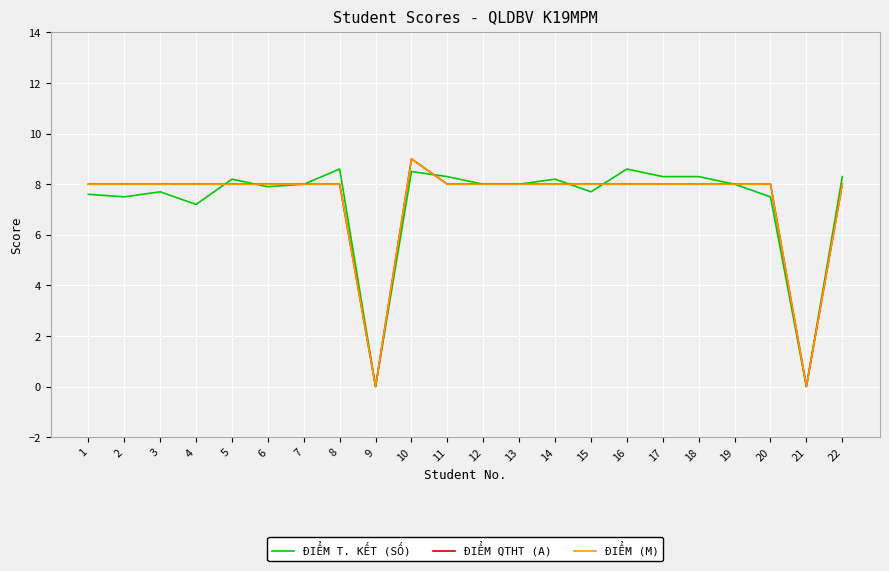

Does the chart display data point markers on the line(s)?

No